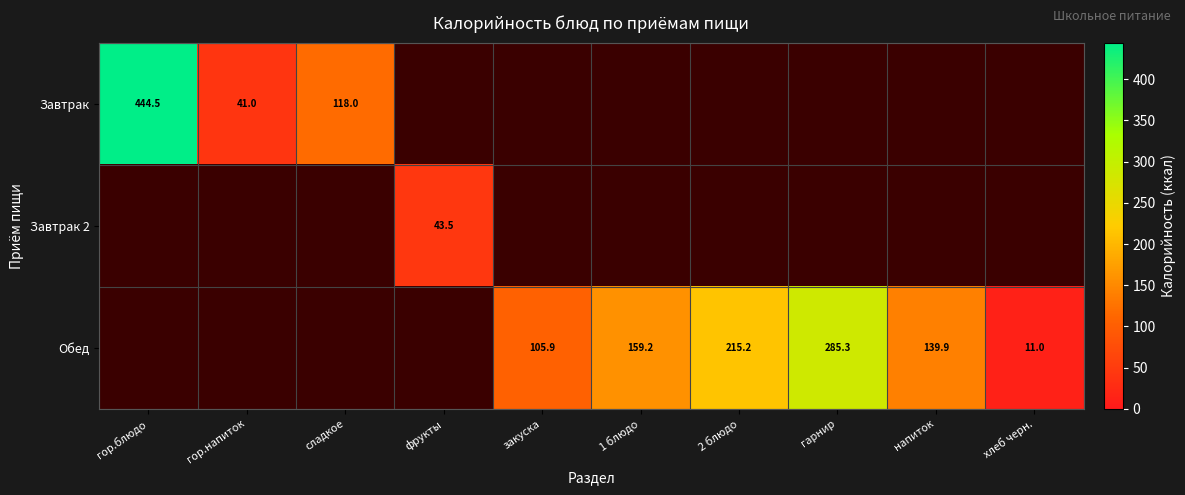

The Завтрак series shows 118.0 at сладкое. True or false?

True